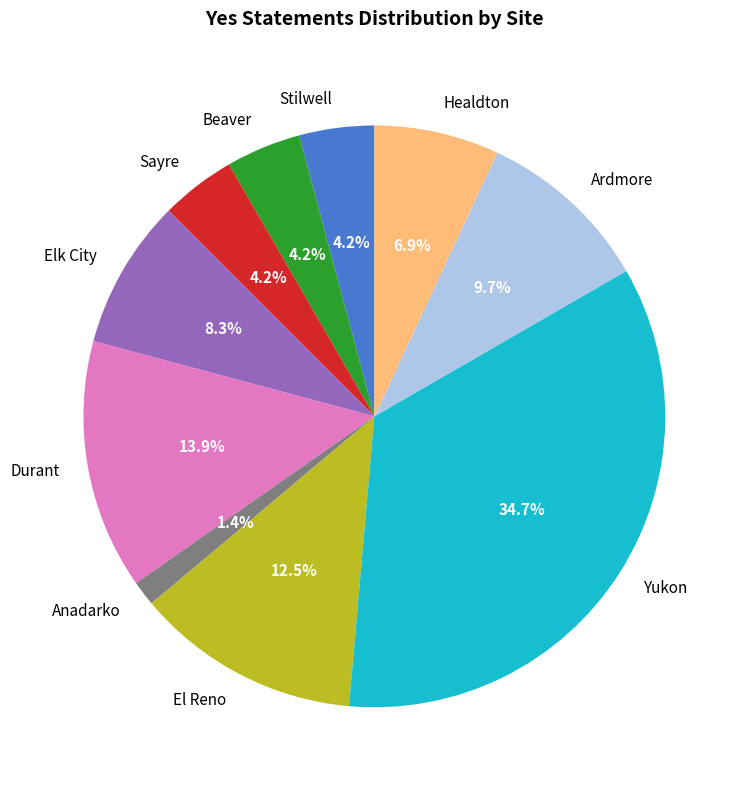

What percentage is NOT represented by Anadarko?

98.6%